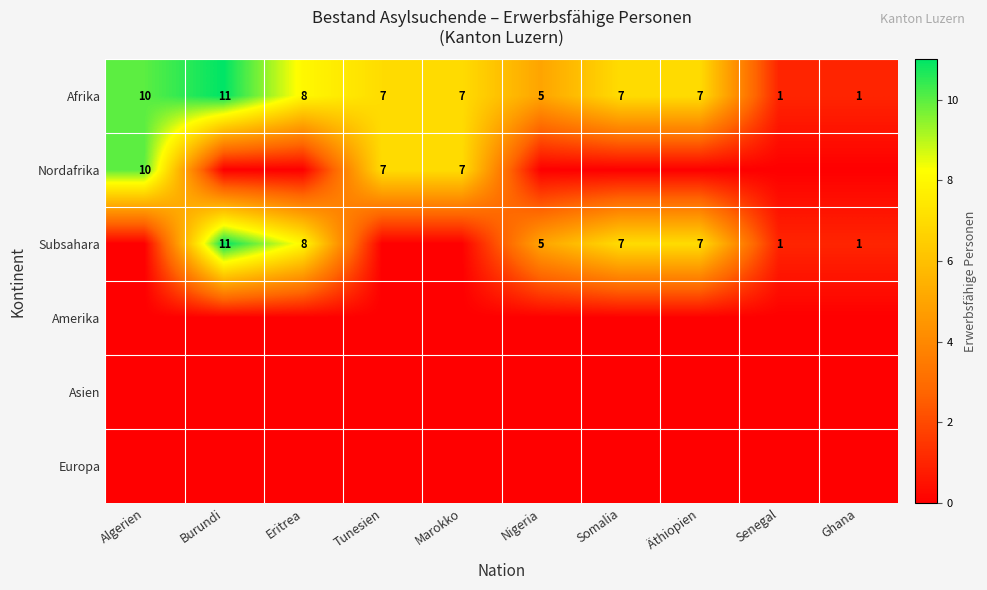

What is the difference between the second highest and minimum values in the Afrika series?

9